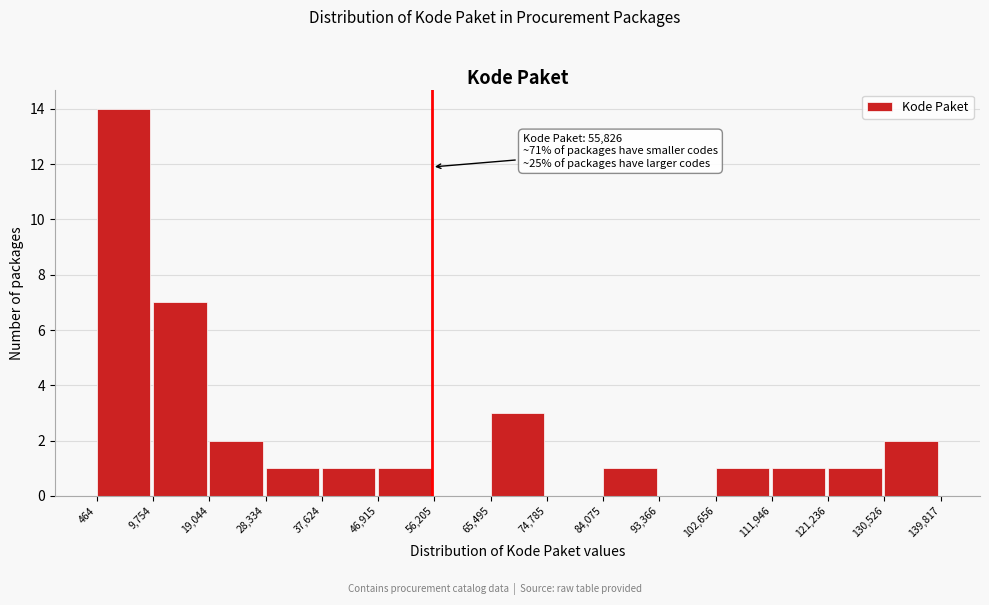

Over which range of the x-axis is the bar tallest?

464 to 9,754